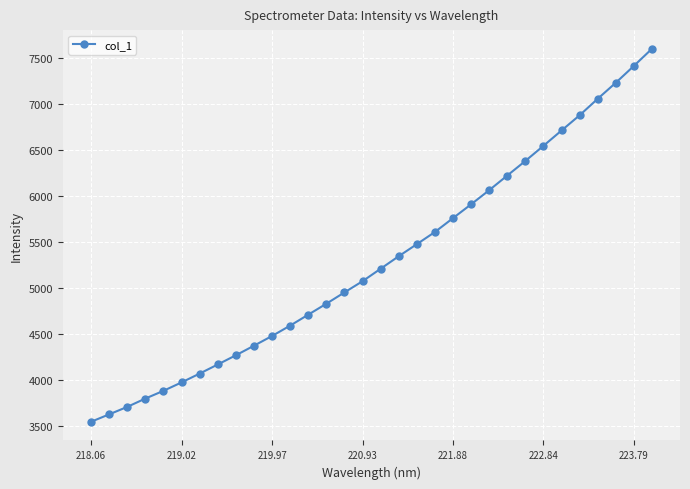

What is the maximum value shown in the chart?

7602.9